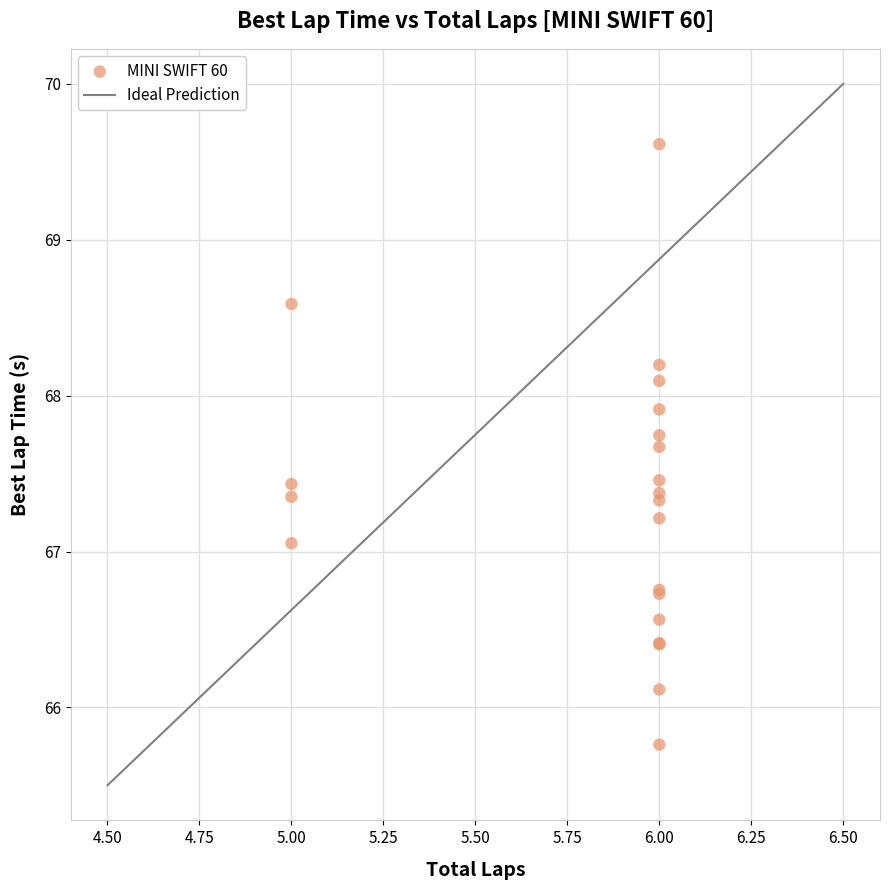

What Y value in the scatter plot is closest to 67?

67.1